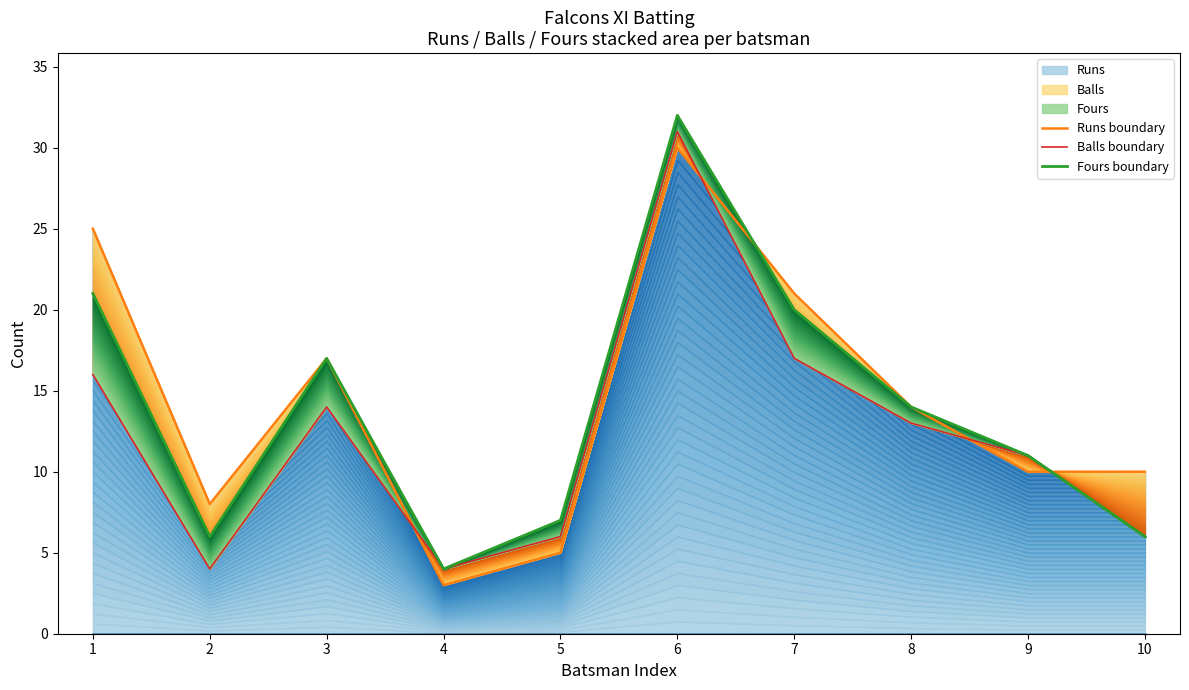

Is it true that Balls boundary equals 14 at 3?

True